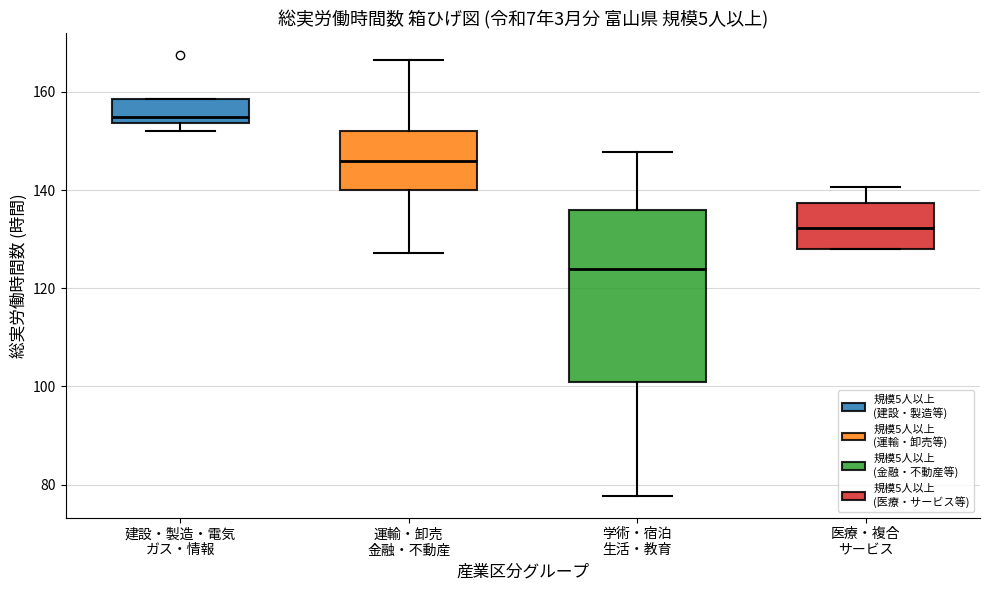

Which box's median line is the highest?

建設・製造・電気 ガス・情報